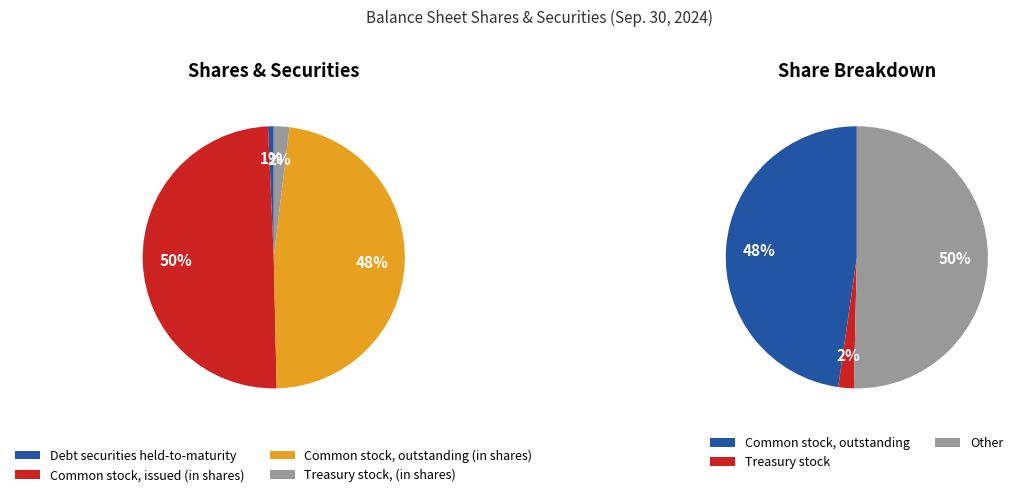

What is the ratio of the value at Common stock, issued (in shares) to the value at Treasury stock, (in shares)?

25.9